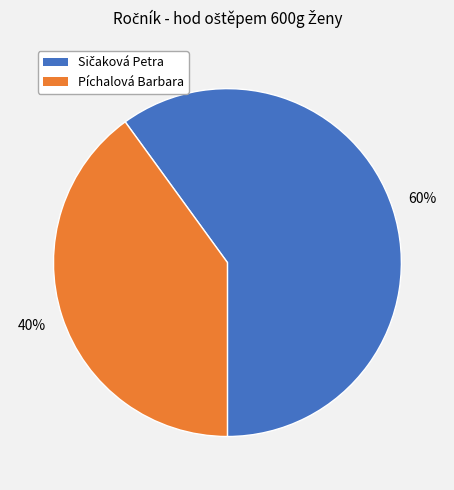

The Píchalová Barbara slice represents 31% of the pie. True or false?

False